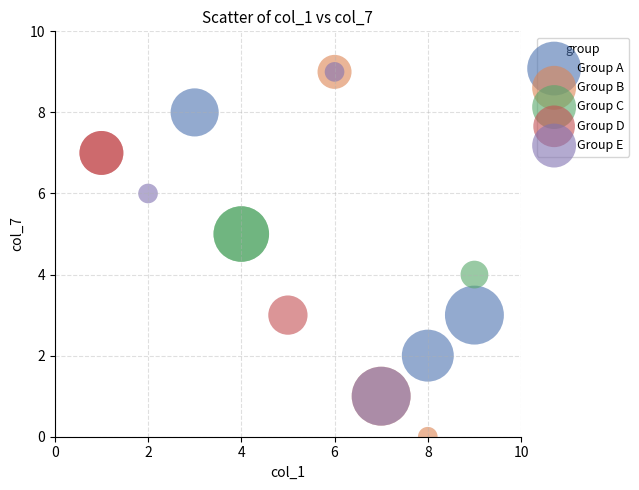

Which series has the widest spread of Y values?

Group B